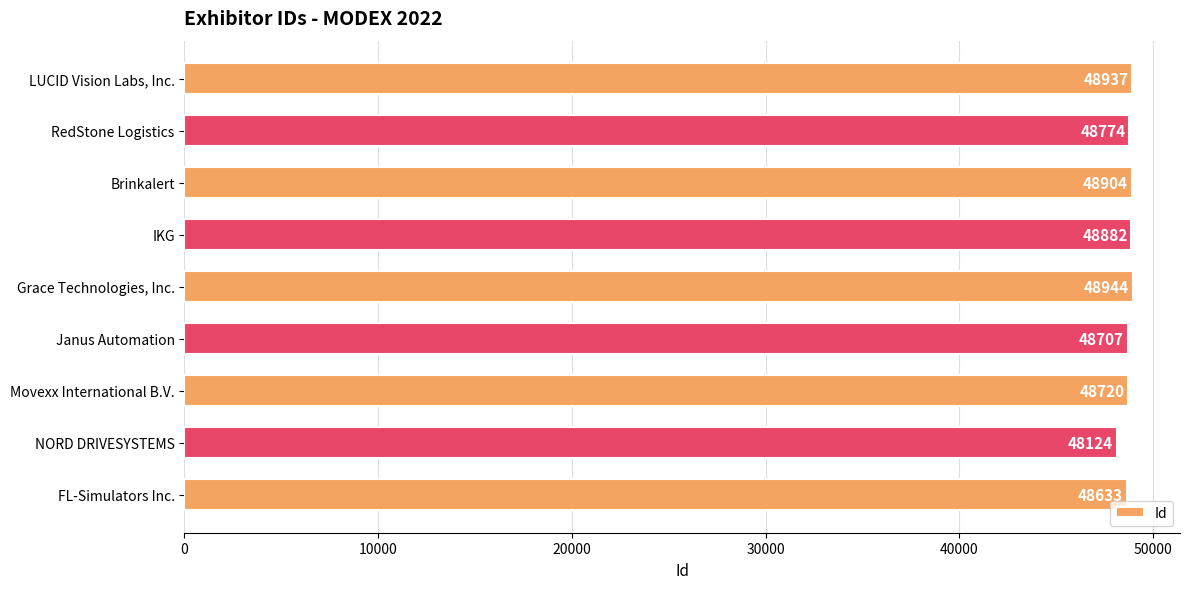

Reading top to bottom, what are all the values shown in this chart?

48937	48774	48904	48882	48944	48707	48720	48124	48633